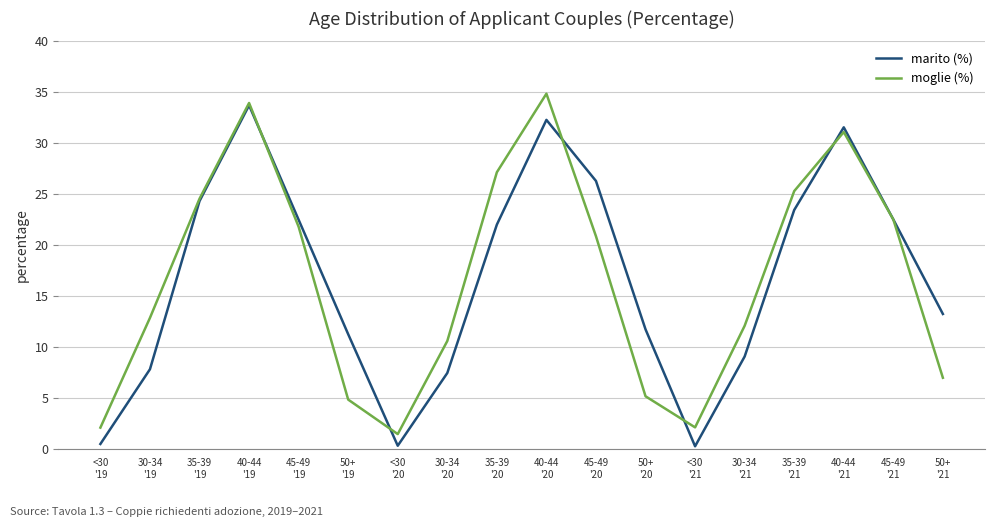

What is the greatest value displayed?

34.9